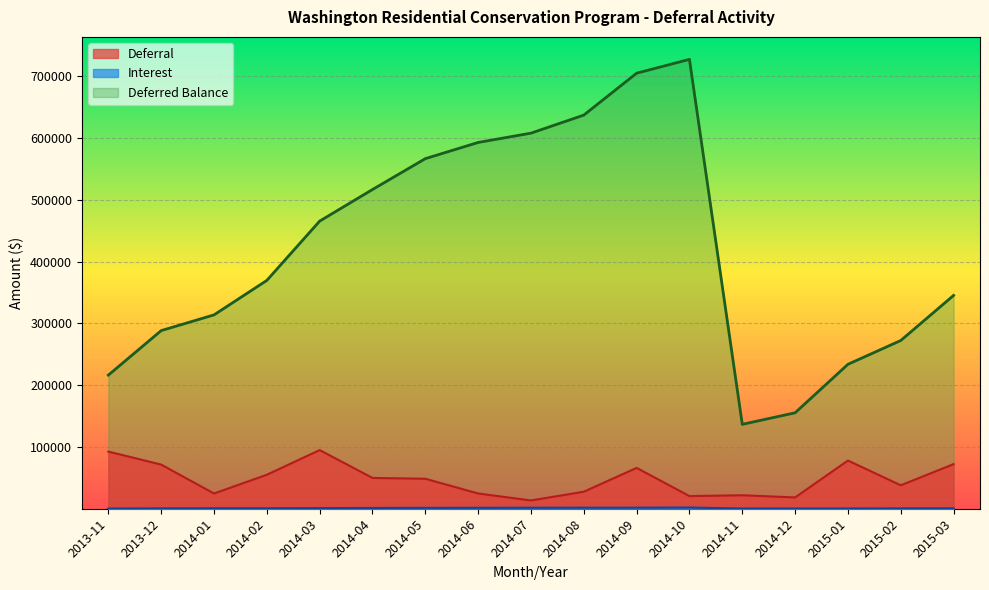

What is the minimum value shown in the chart?

305.7